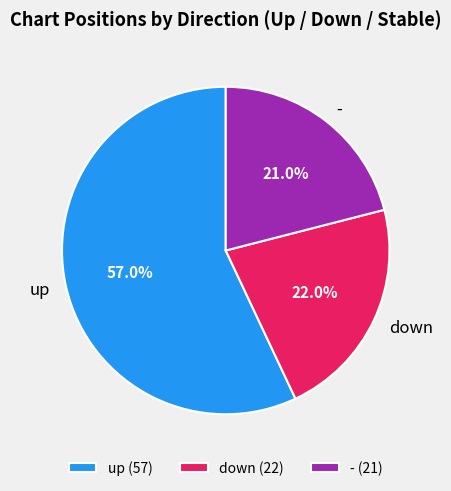

Combined, what portion of the pie is down and up?

79.0%